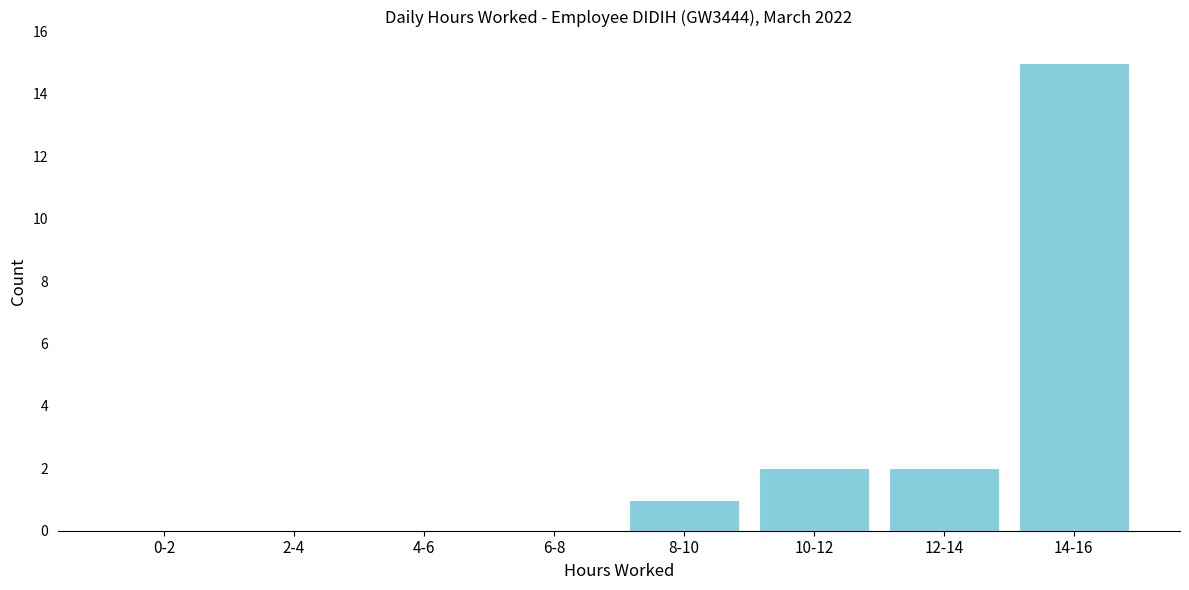

Reading left to right, extract all data points from this chart.

0-2=0	2-4=0	4-6=0	6-8=0	8-10=1	10-12=2	12-14=2	14-16=15